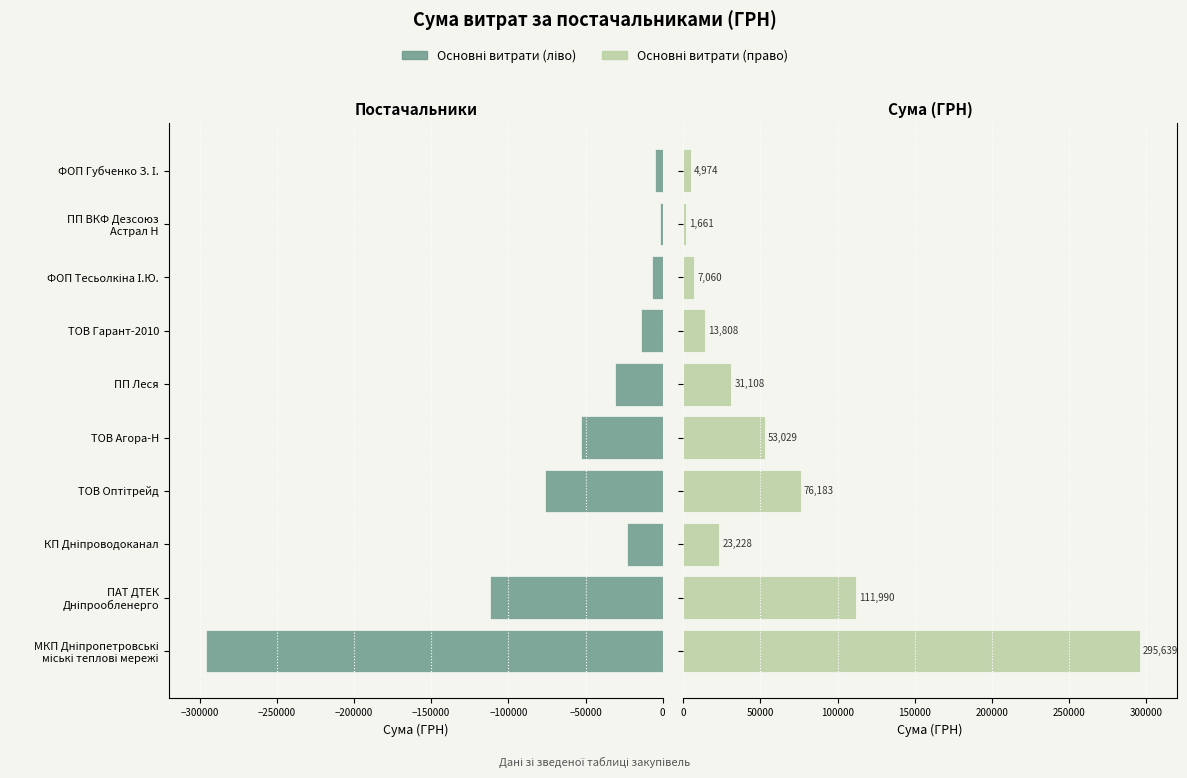

Rank the series by their average value, from highest to lowest.

Витрати (право), Витрати (ліво)